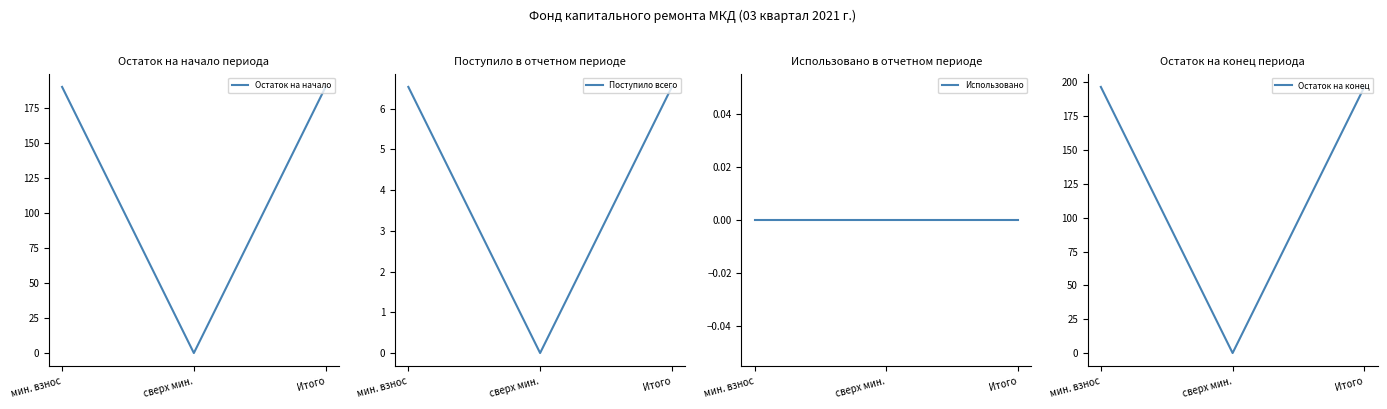

Which has a higher value, Итого or сверх мин.?

Итого